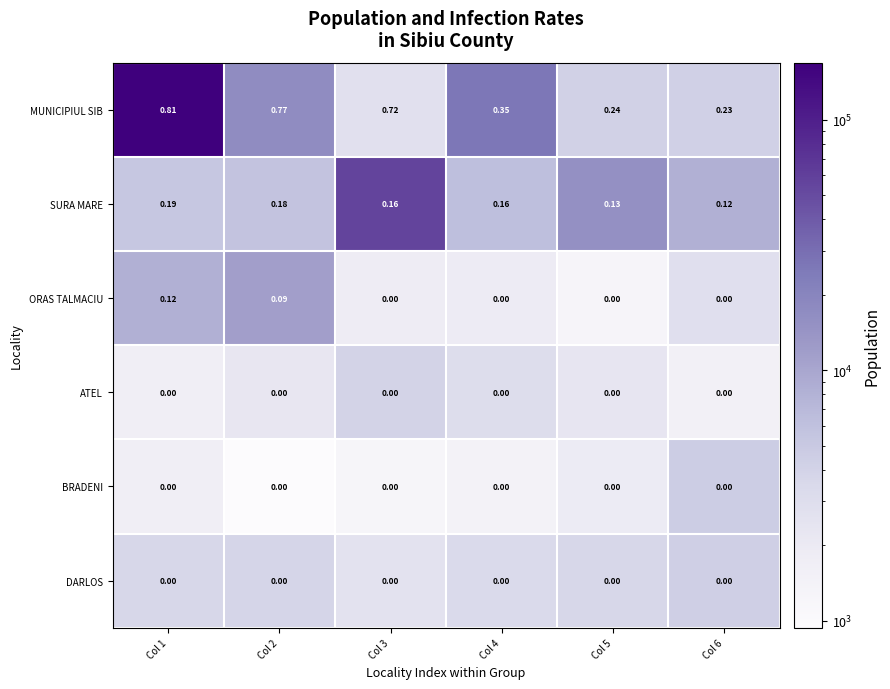

Which series has the widest spread of values?

MUNICIPIUL SIB